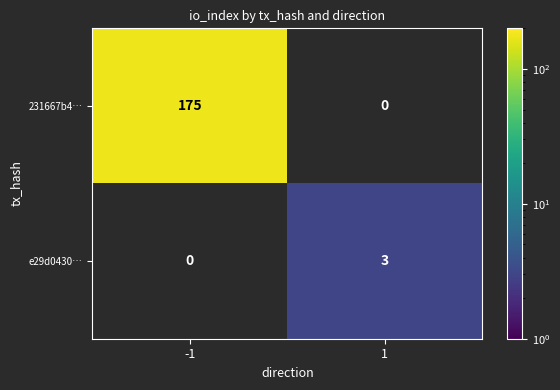

Count the number of categories in the chart.

2